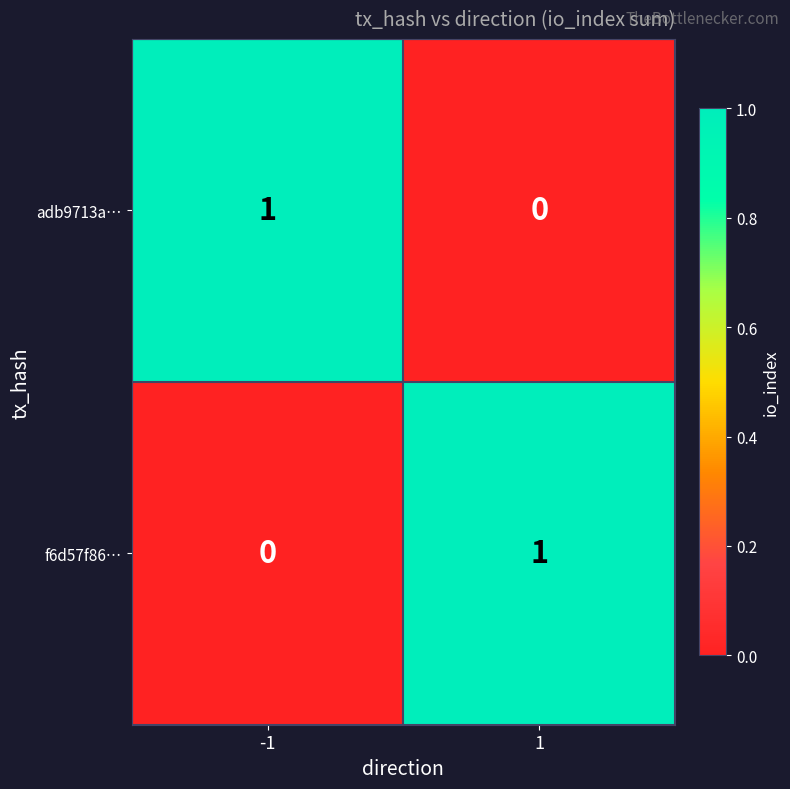

Is the value of adb9713a… at 1 greater than the value of f6d57f86… at 1?

No